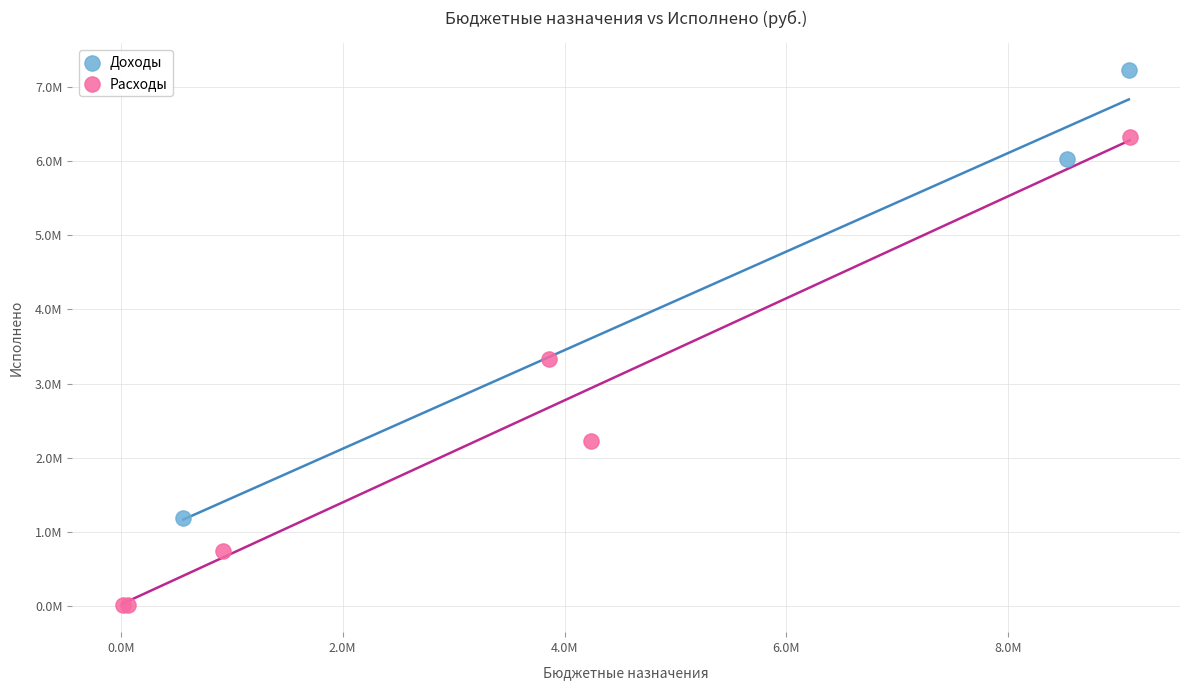

Which series reaches the maximum Y coordinate?

Доходы